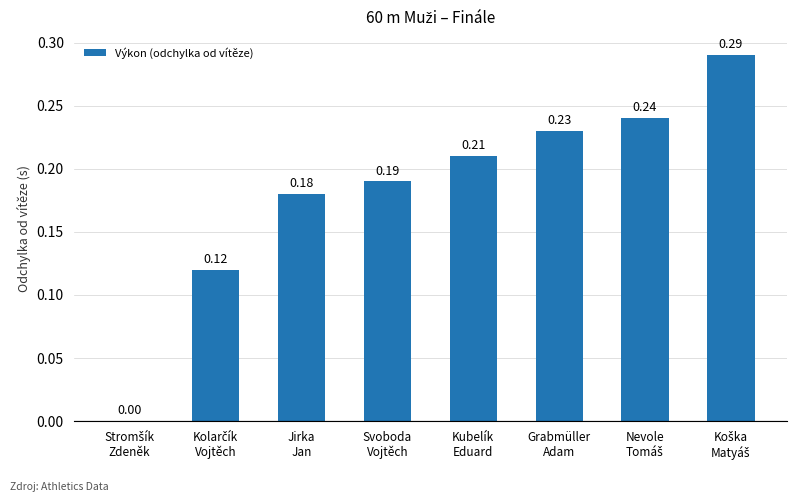

What is the sum of all values?

1.5